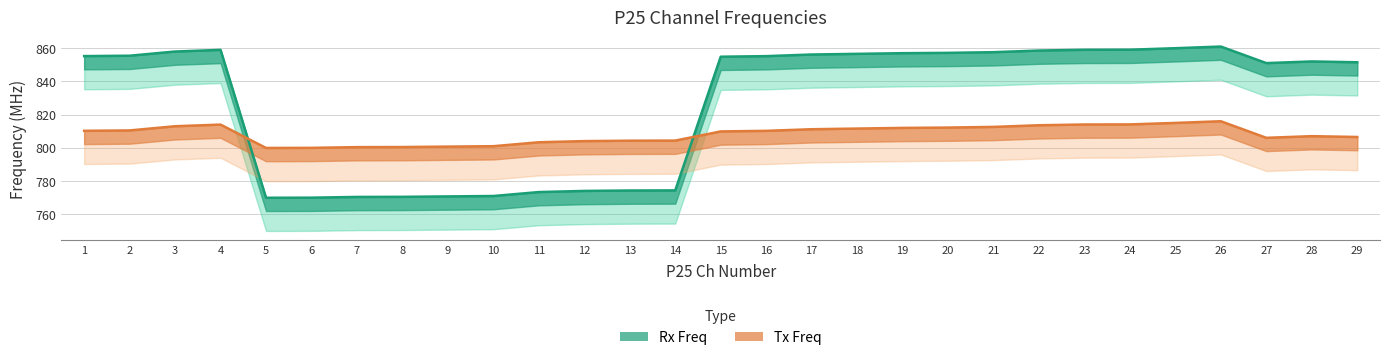

At which category does the chart reach its minimum across all series?

5